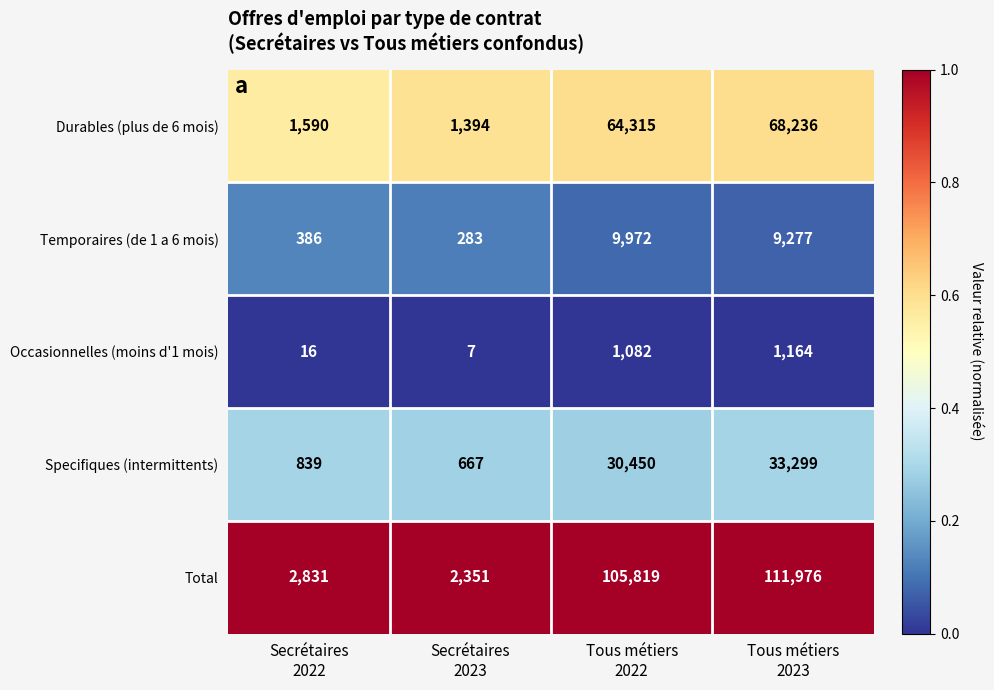

Which series has the largest total across all categories?

Total